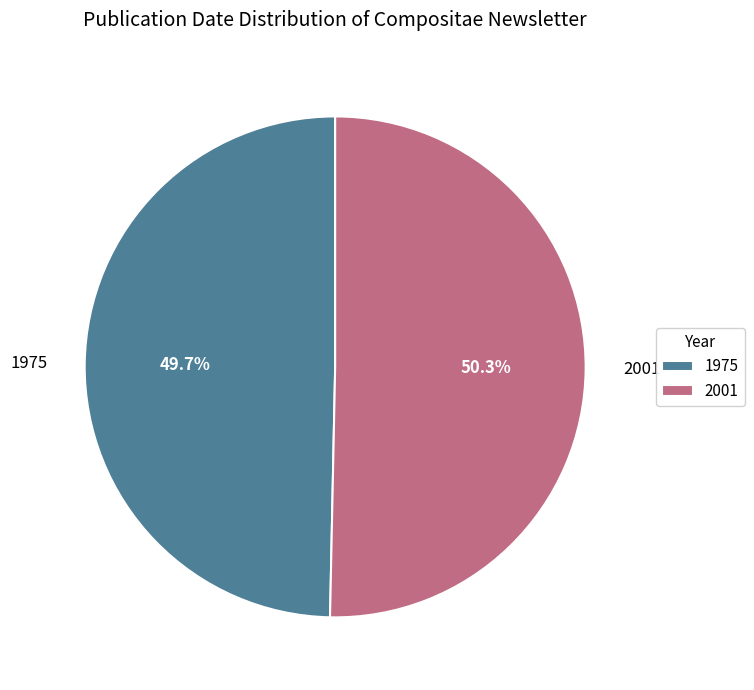

What is the majority slice?

2001